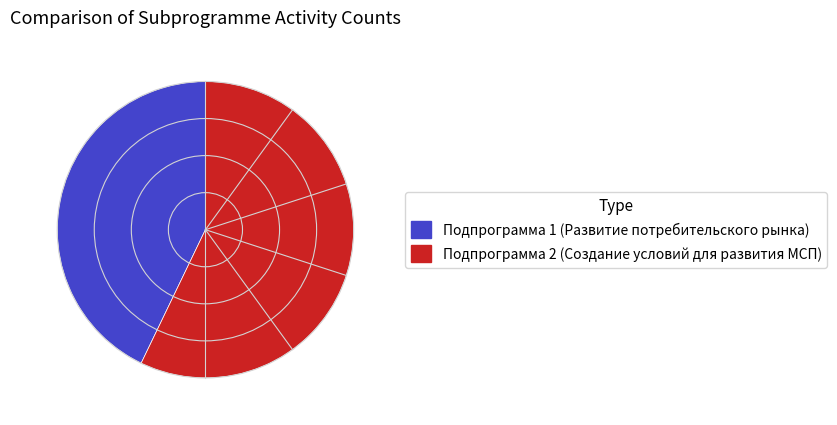

Does any single category account for the majority?

Yes